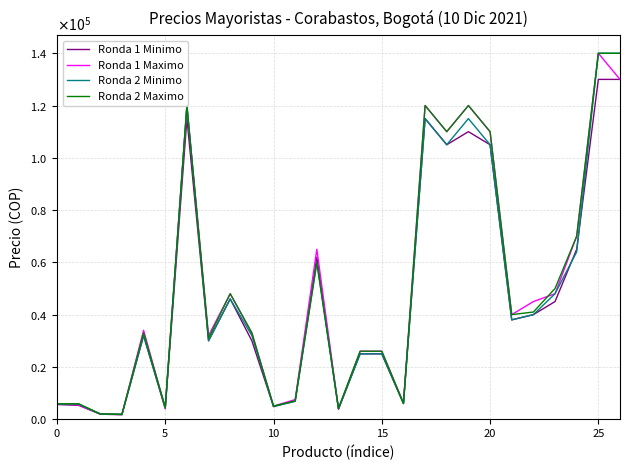

Is this an area chart (filled region under the line)?

No